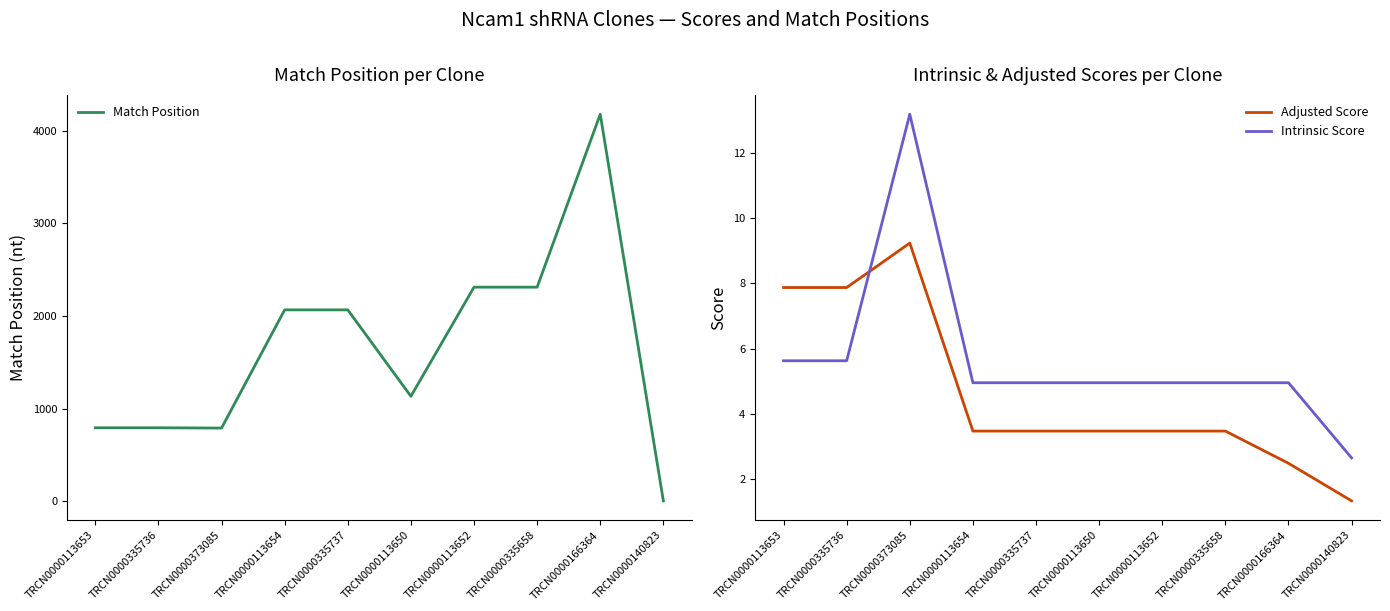

True or false: Intrinsic Score and Match Position intersect in this chart.

False